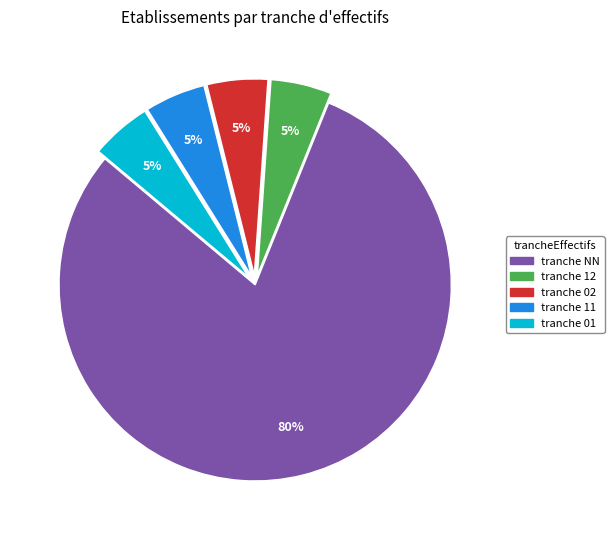

How many slices are in this pie chart?

5